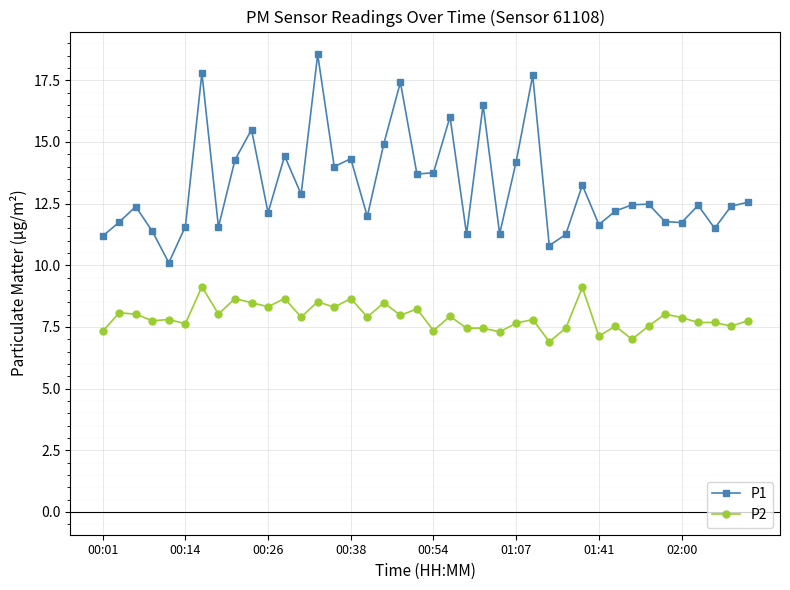

What are all the series names shown in the legend?

P1, P2